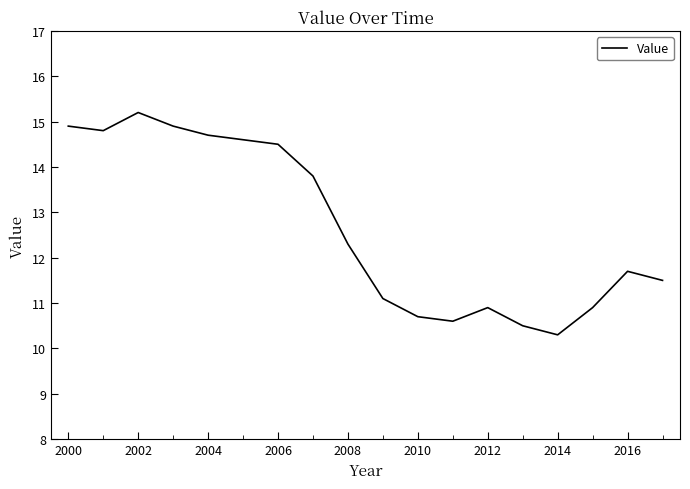

What is the smallest value displayed?

10.3